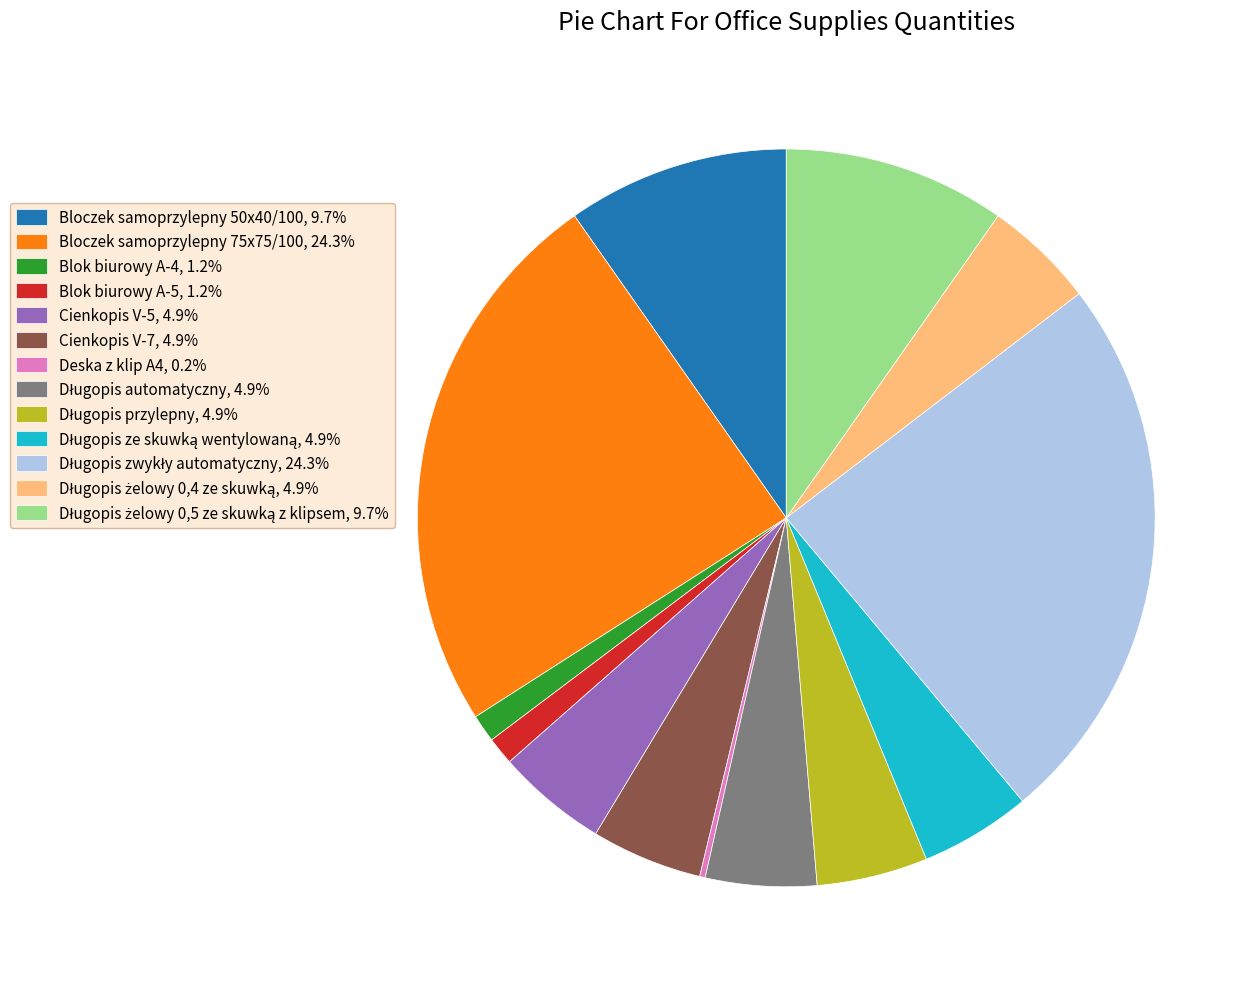

Combined, do Cienkopis V-5, 4.9% and Bloczek samoprzylepny 50x40/100, 9.7% account for over 50%?

No